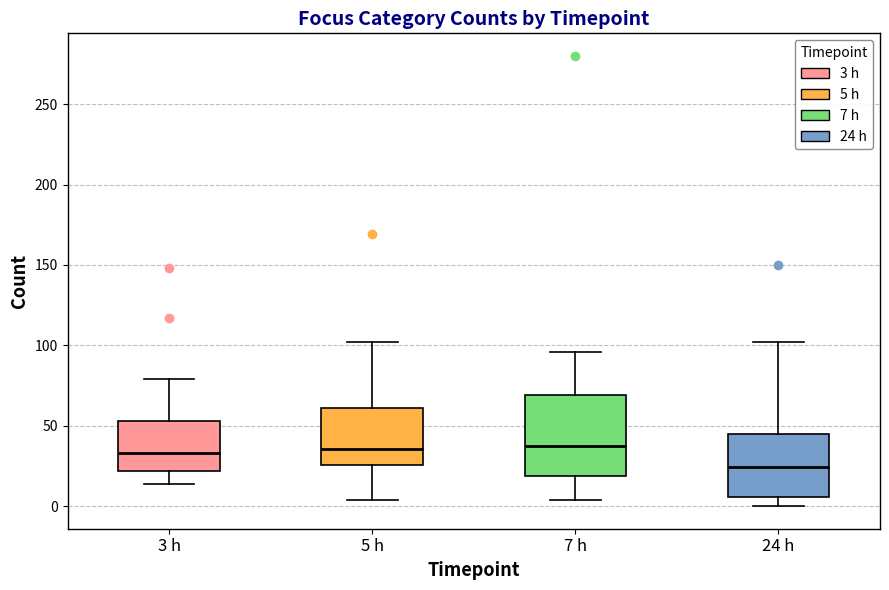

Reading left to right, transcribe this box plot: for each box, give where its median line is, the range the box spans, and where its two whiskers end, as read against the y-axis. The values are not printed on the chart, so give them approximately, as read against the axis.

3 h: median 35, box 20 to 55, whiskers 15 to 80
5 h: median 35, box 25 to 60, whiskers 5 to 100
7 h: median 40, box 20 to 70, whiskers 5 to 95
24 h: median 25, box 5 to 45, whiskers 0 to 100